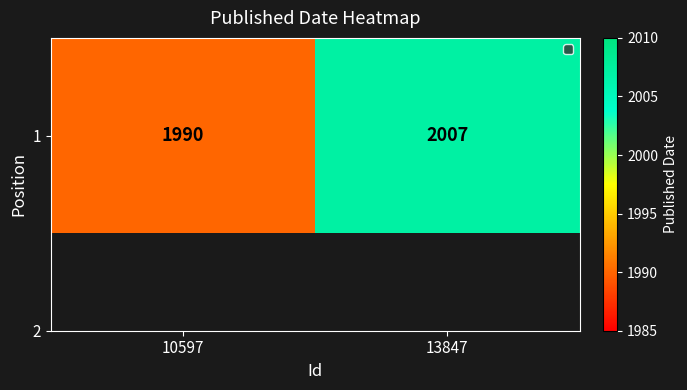

What is the change in value from 10597 to 13847?

+17